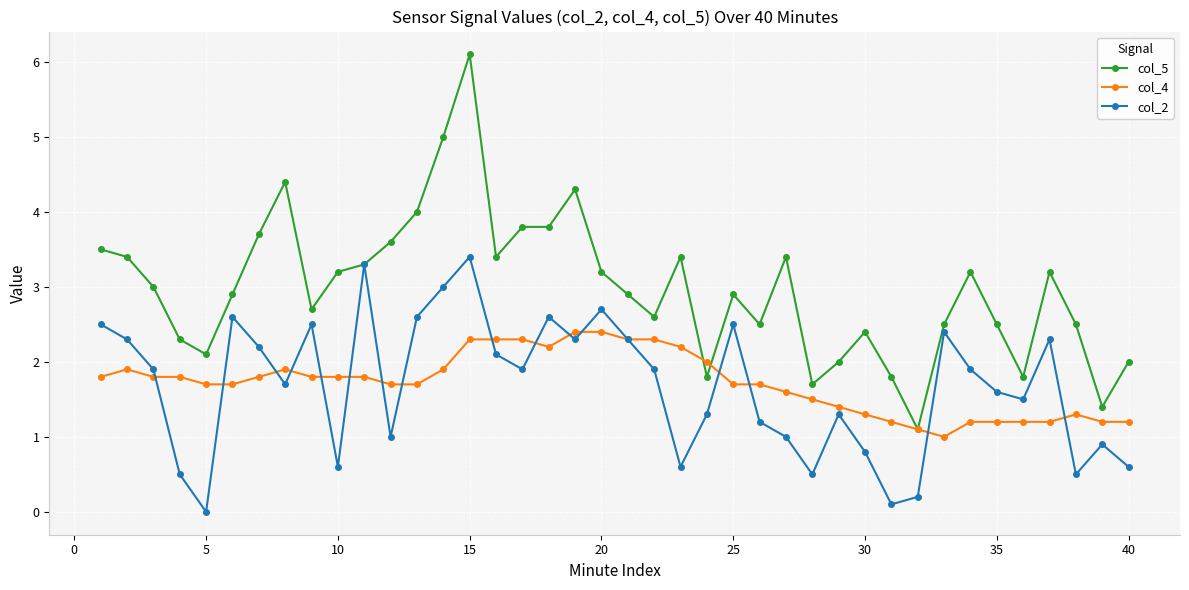

What is the value of the col_5 point at the 21st from the left?

2.9